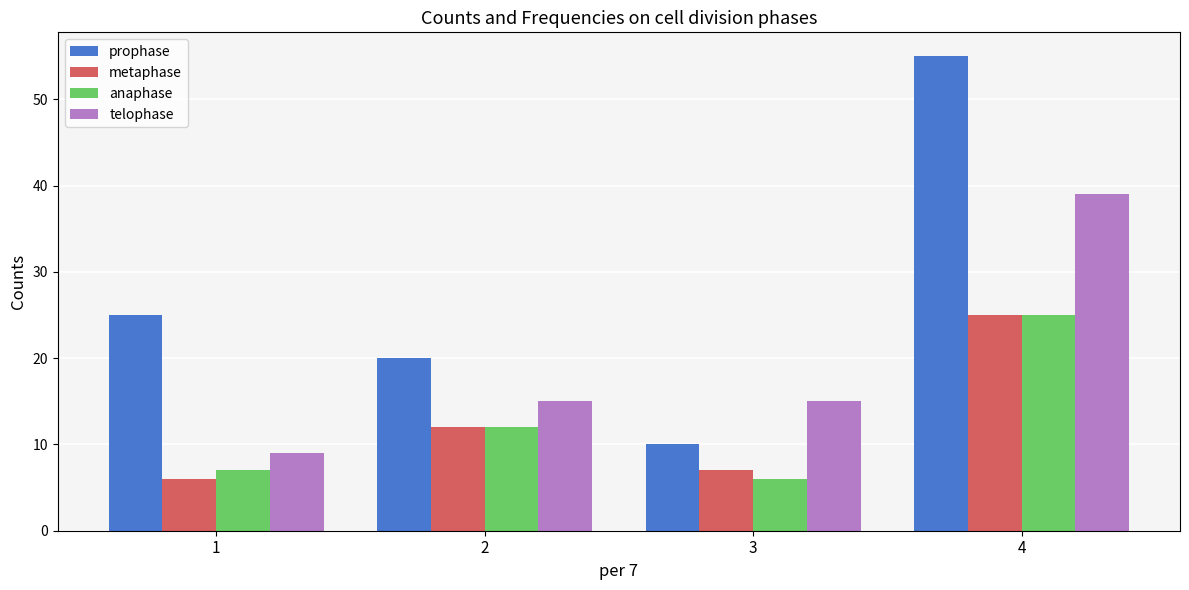

Is it true that metaphase equals 6 at 1?

True